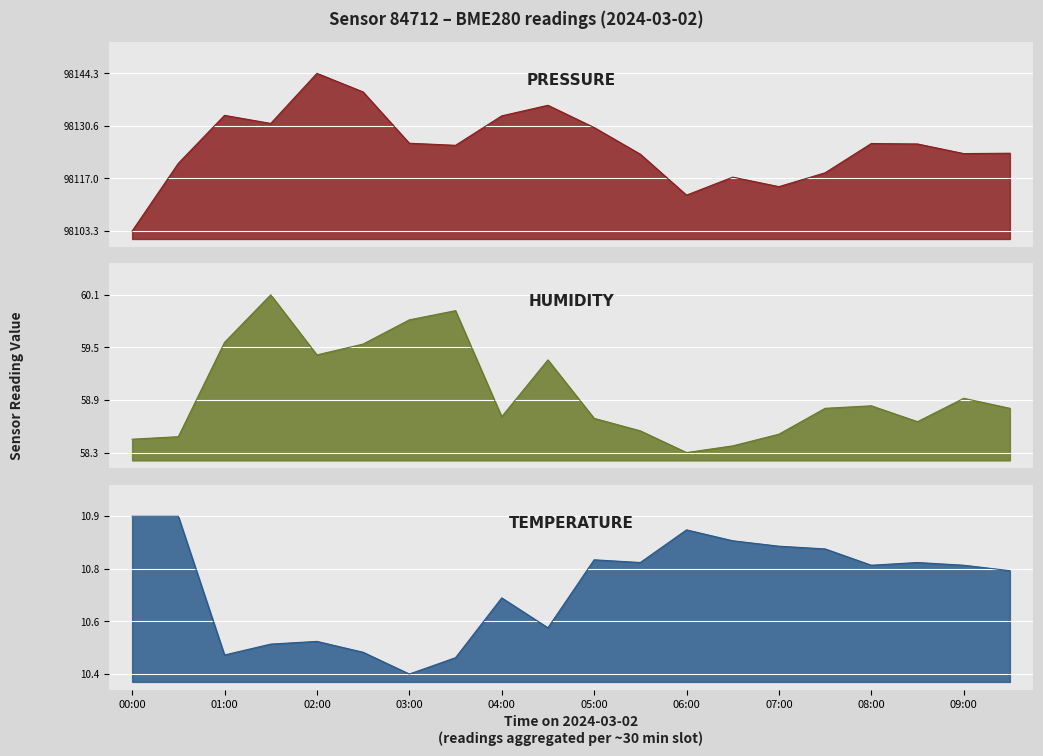

How many lines are shown in the chart?

3